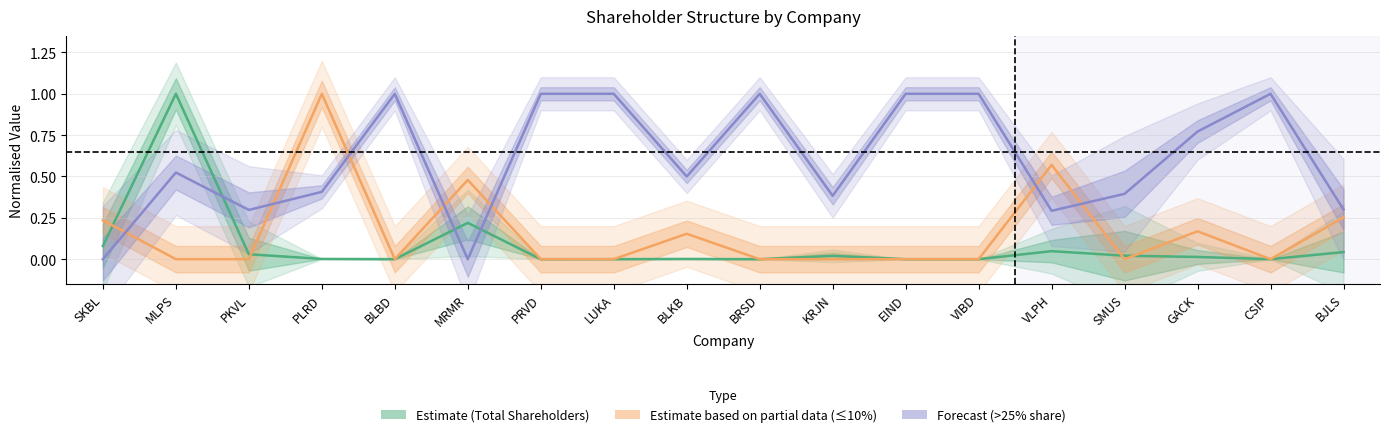

How many positive values does the Estimate (Total Shareholders) series have?

13